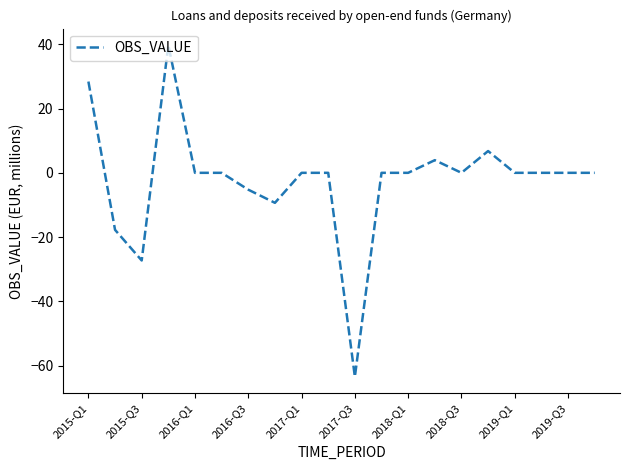

What is the difference between the maximum and minimum values?

103.2